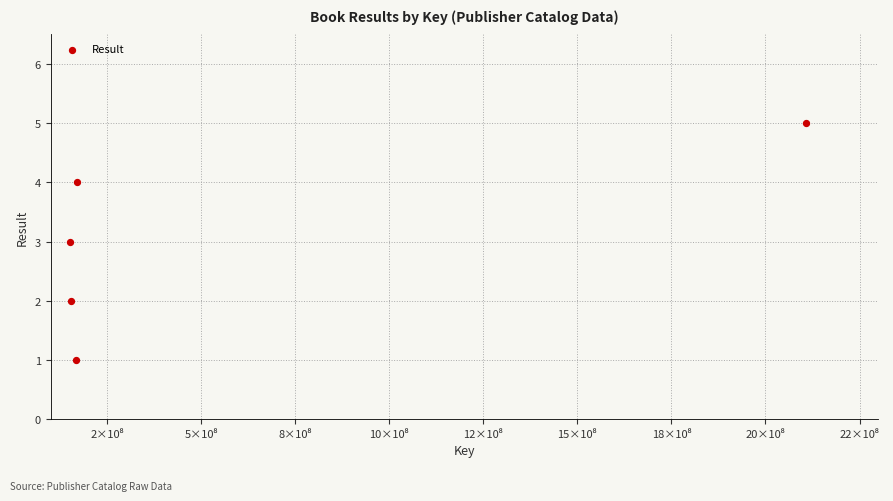

What is the average Y value?

3